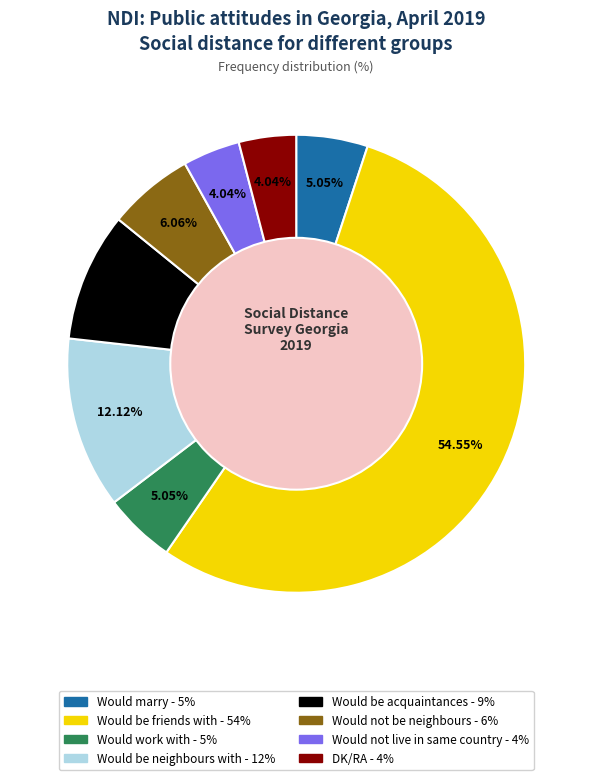

How many segments does this pie chart have?

8